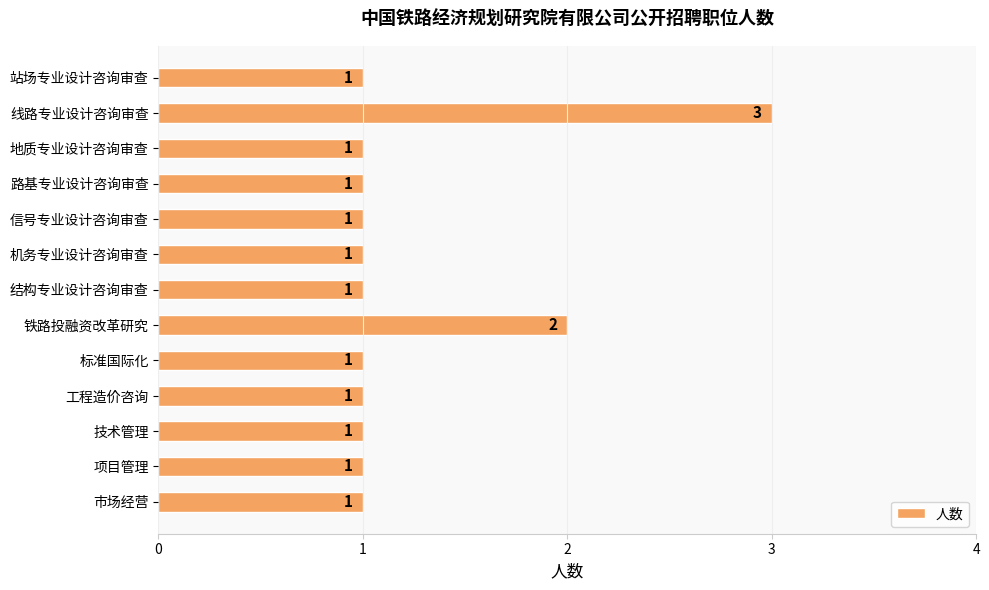

Count the number of categories in the chart.

13